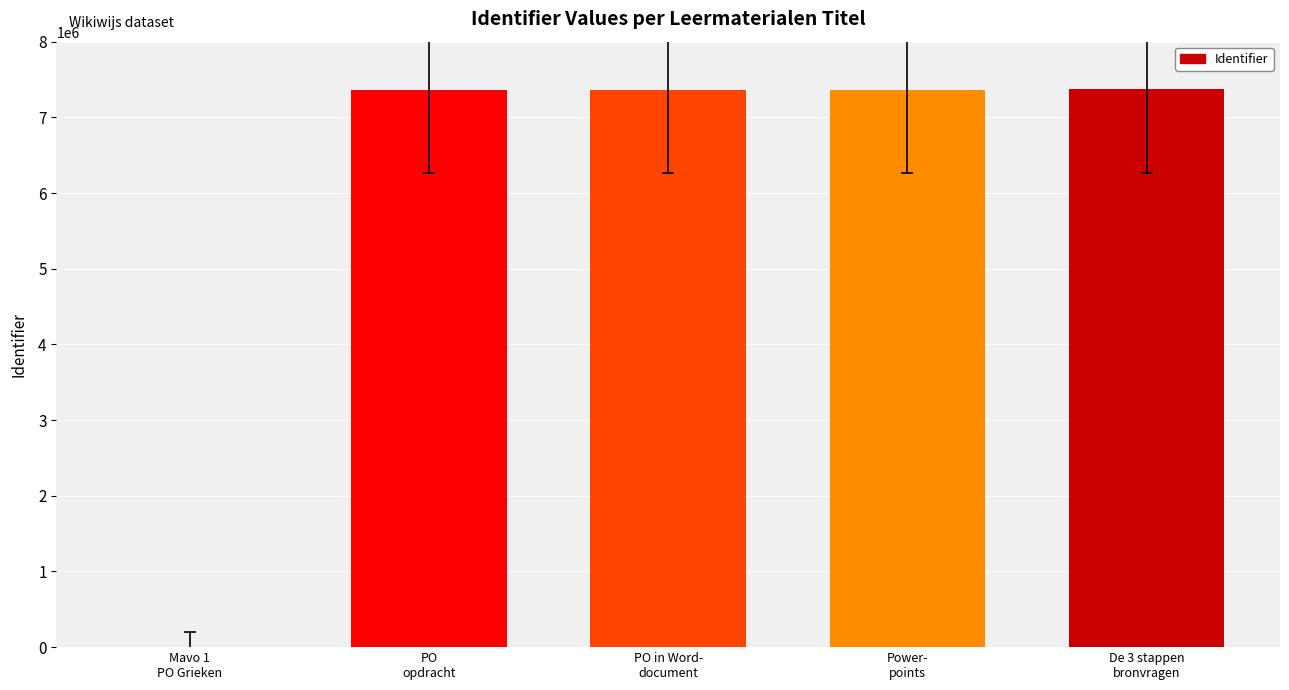

How many distinct data groups are displayed?

1